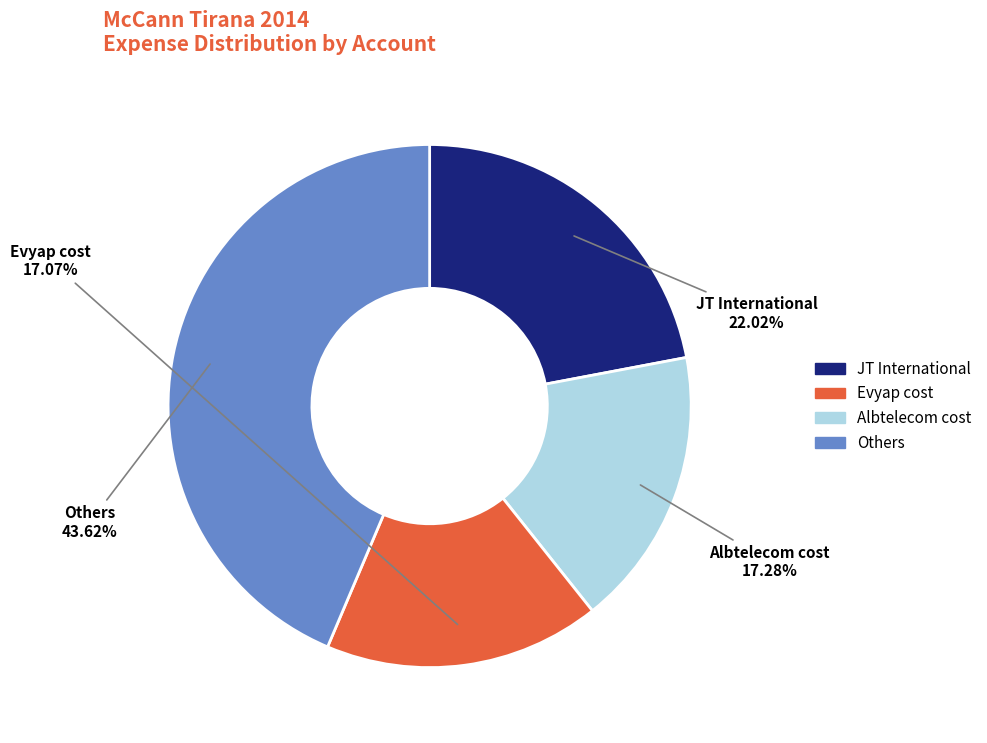

Does any single category account for the majority?

No